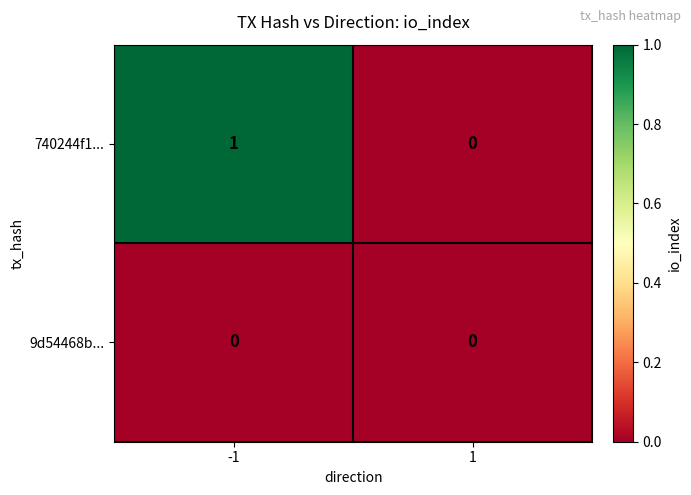

List the series in order of their peak value, highest first.

740244f1..., 9d54468b...